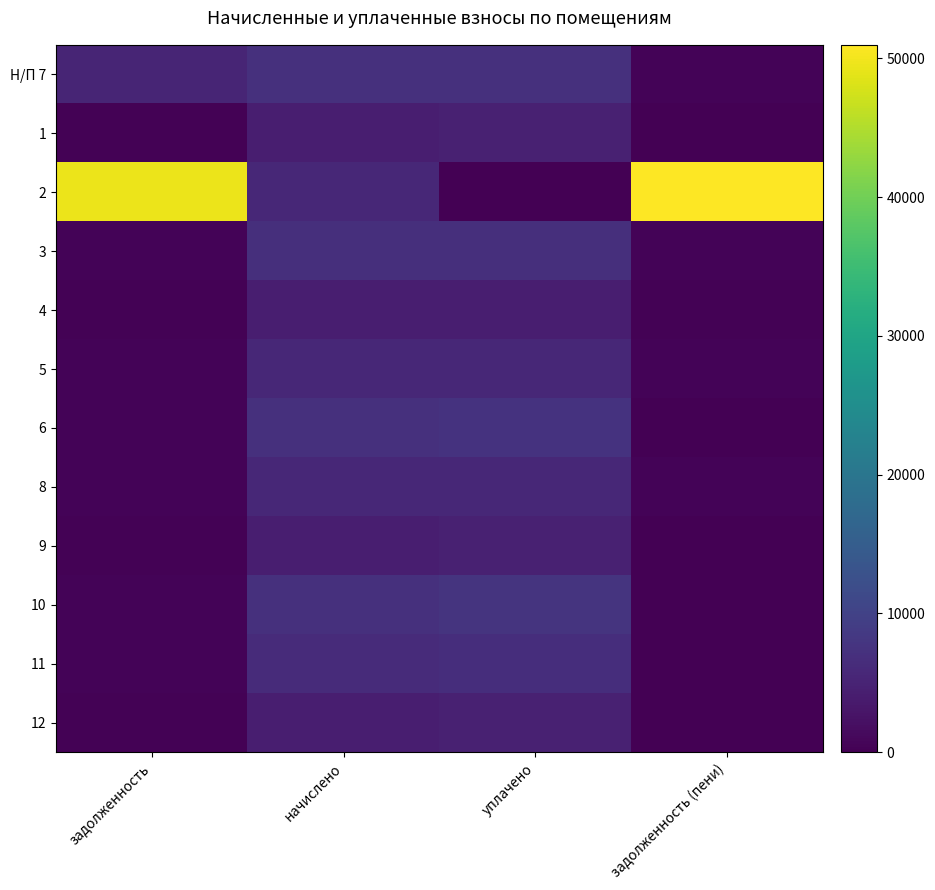

At which category is the sum across all series the highest?

начислено